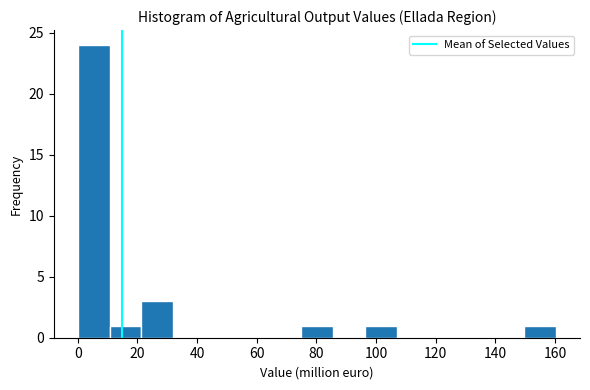

Reading left to right, list every bar in this chart as the range it spans on the x-axis followed by its height. Neither the bar edges nor the heights are printed on the chart, so give them approximately, as read against the axes.

0 to 10: 24
10 to 22: 1
22 to 32: 3
32 to 42: 0
42 to 54: 0
54 to 64: 0
64 to 74: 0
74 to 86: 1
86 to 96: 0
96 to 106: 1
106 to 118: 0
118 to 128: 0
128 to 138: 0
138 to 150: 0
150 to 160: 1